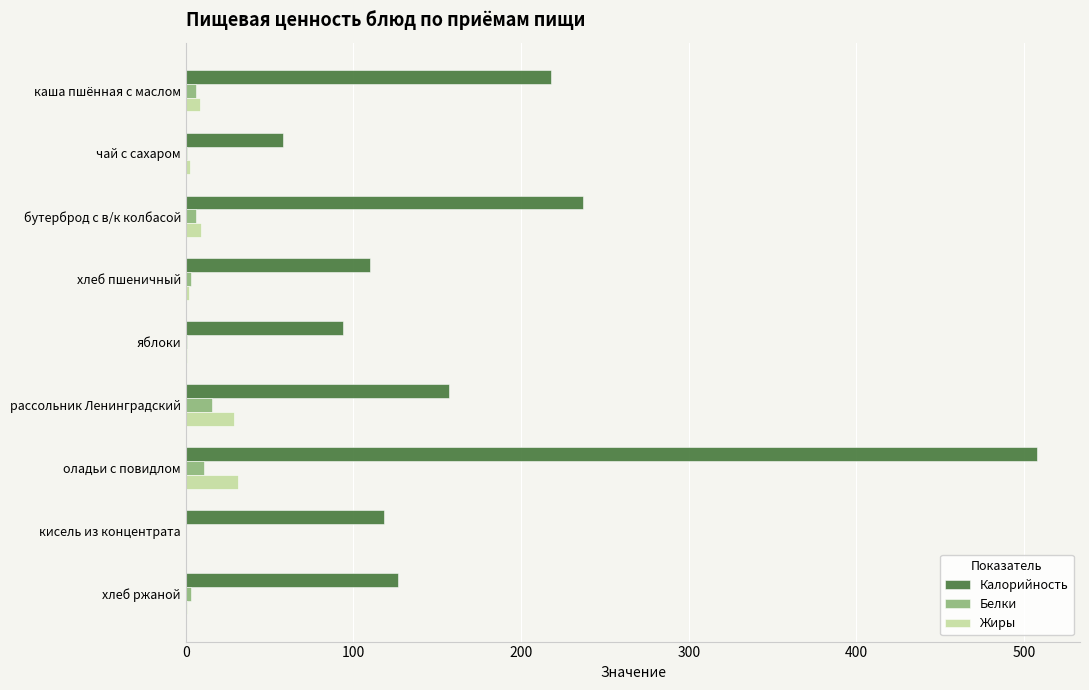

Which series has the largest total across all categories?

Калорийность